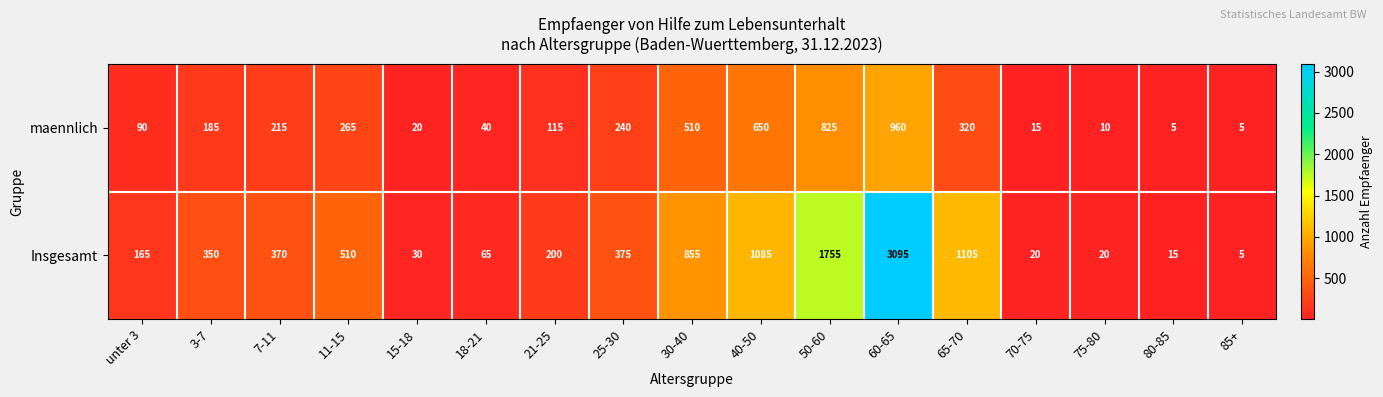

At which label is Insgesamt closest to 1550?

50-60